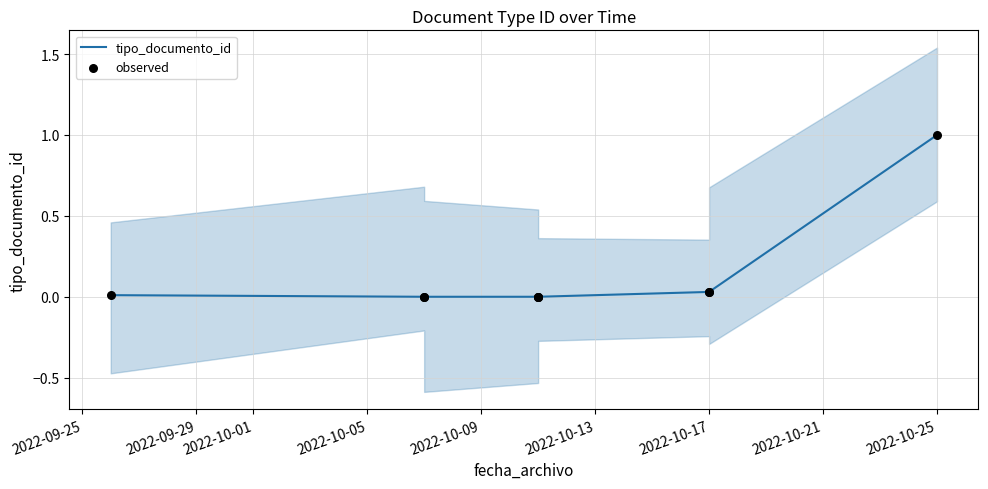

At how many categories does at least one series exceed 0?

4